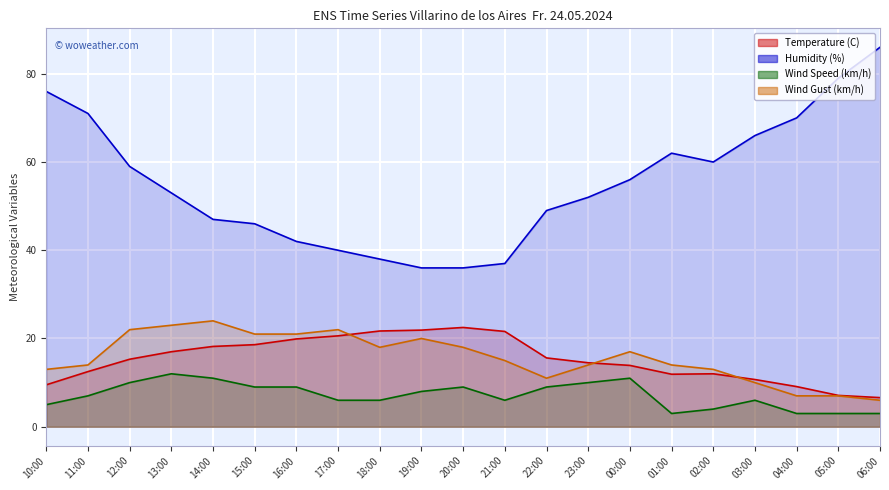

List the series in order of their peak value, lowest first.

Wind Speed (km/h) line, Temperature (C) line, Wind Gust (km/h) line, Humidity (%) line